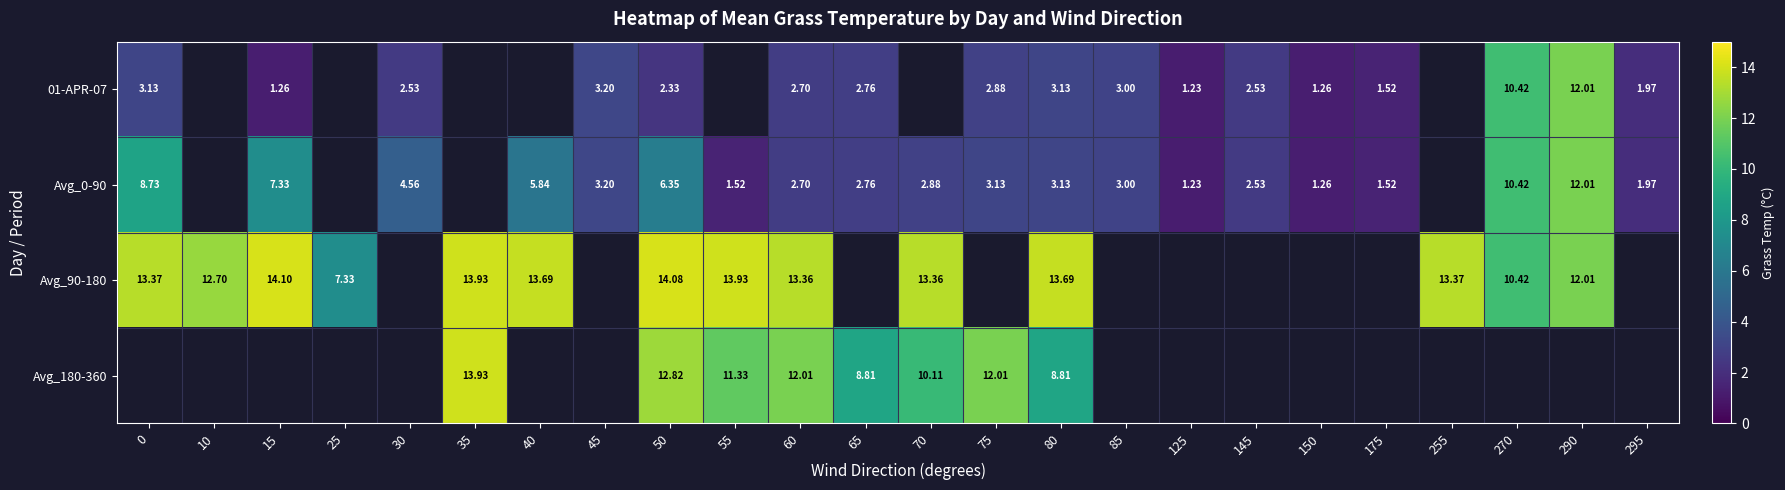

How many distinct data groups are displayed?

4